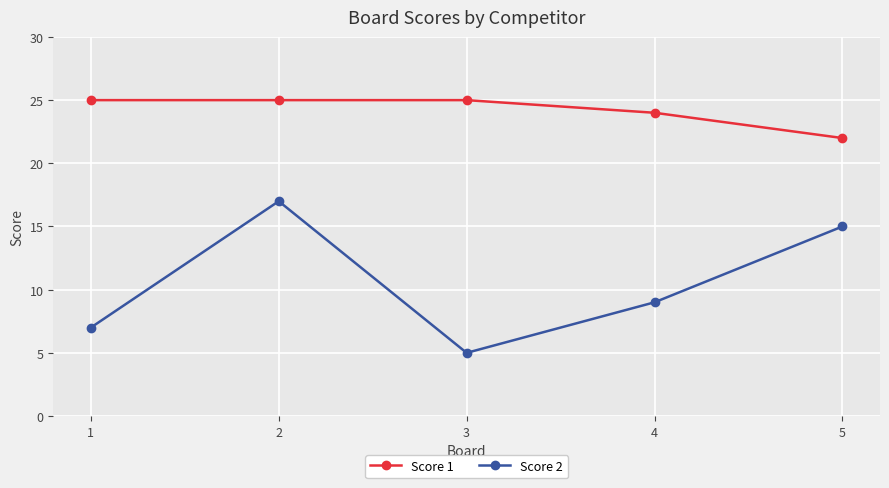

Reading left to right, extract all data points from this chart.

Score 1: 1=25	2=25	3=25	4=24	5=22
Score 2: 1=7	2=17	3=5	4=9	5=15